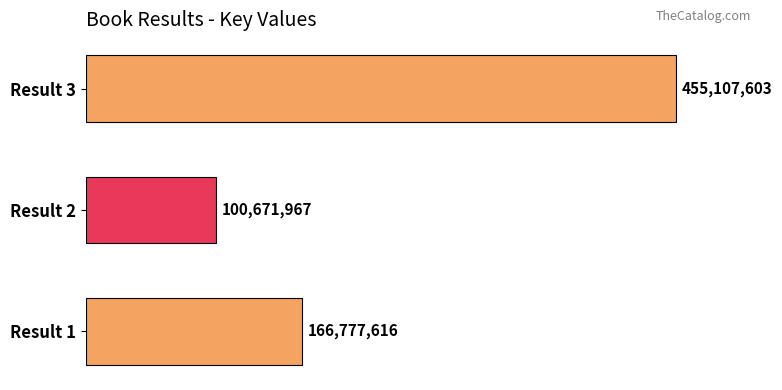

Are the bars horizontal?

Yes